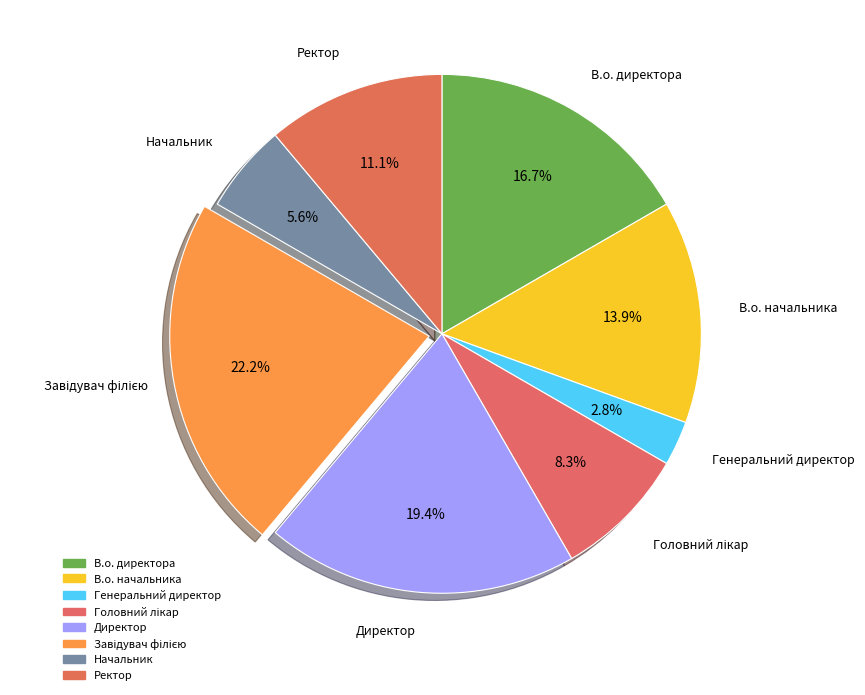

Combined, do Генеральний директор and В.о. начальника account for over 50%?

No